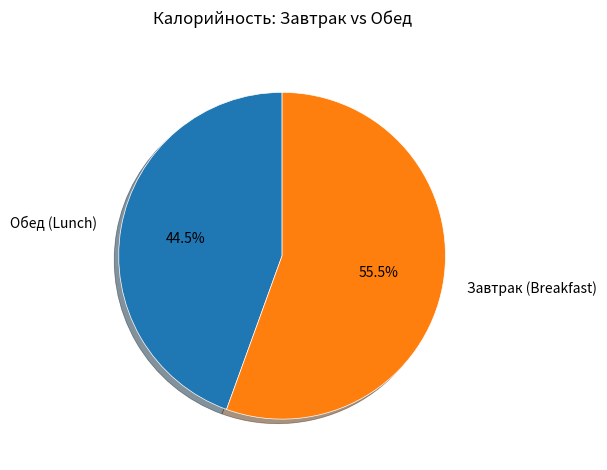

What portion of the pie excludes Завтрак (Breakfast)?

44.5%